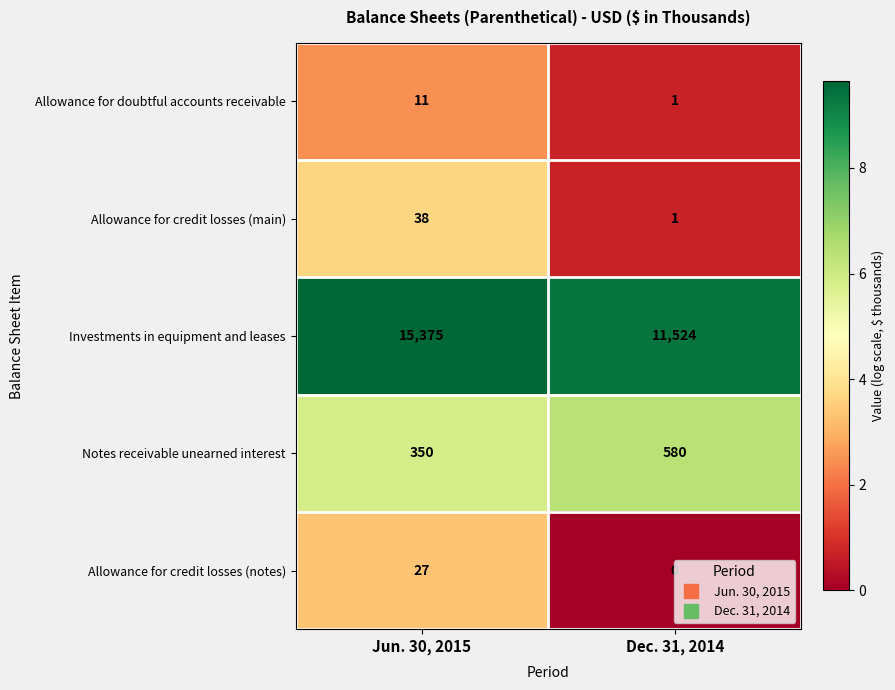

What is the sum of all Notes receivable unearned interest values?

930